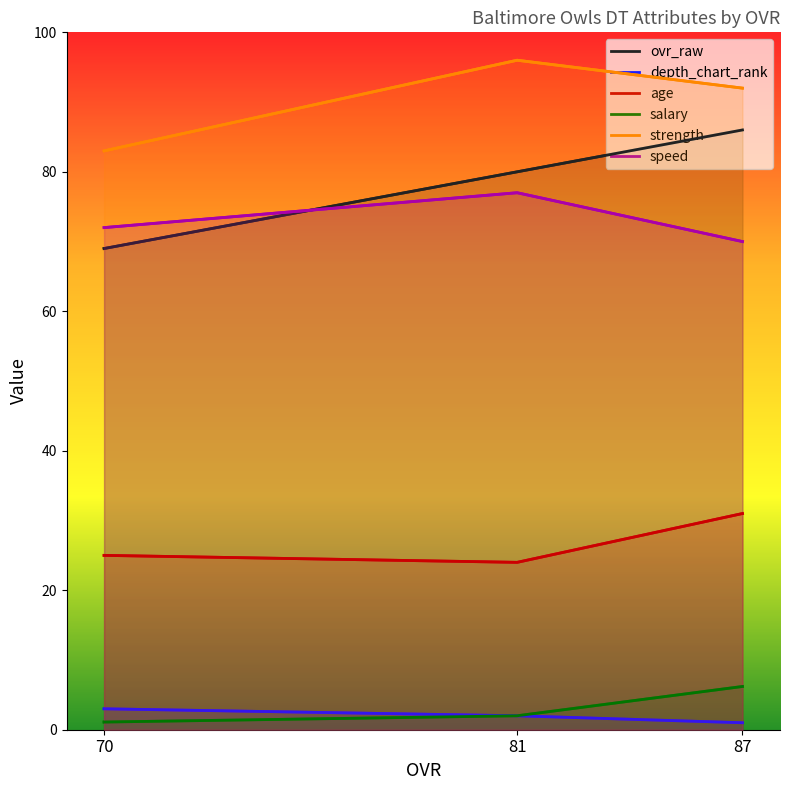

What is the average value of the depth_chart_rank series?

2.0